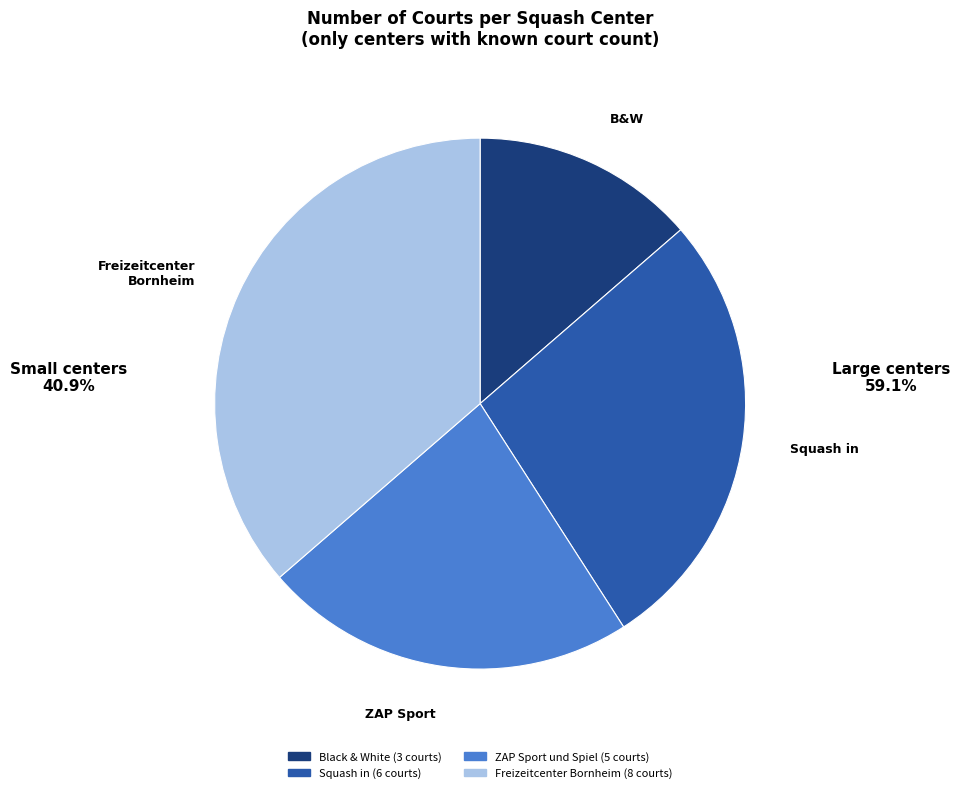

Does any single category account for the majority?

No